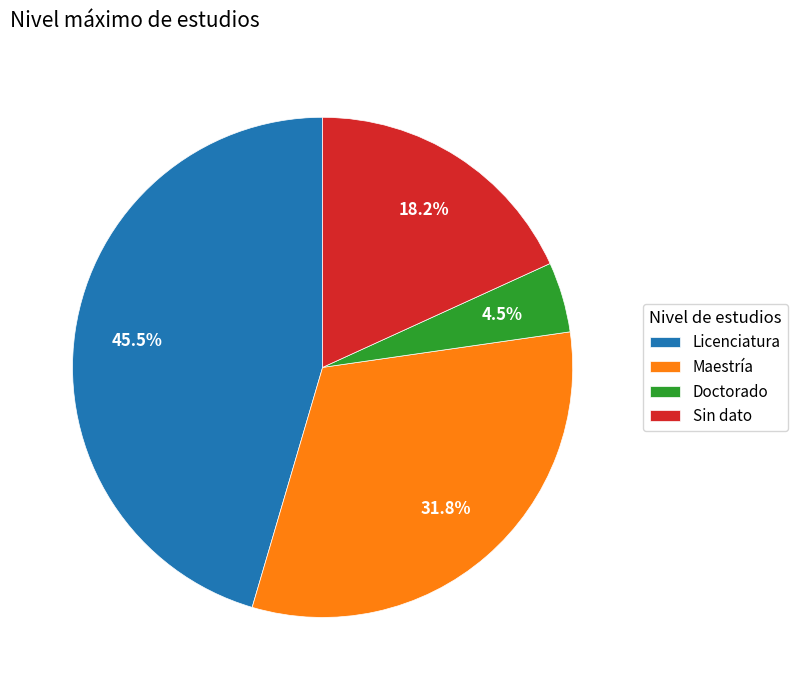

Is the sum of Licenciatura and Sin dato greater than half?

Yes